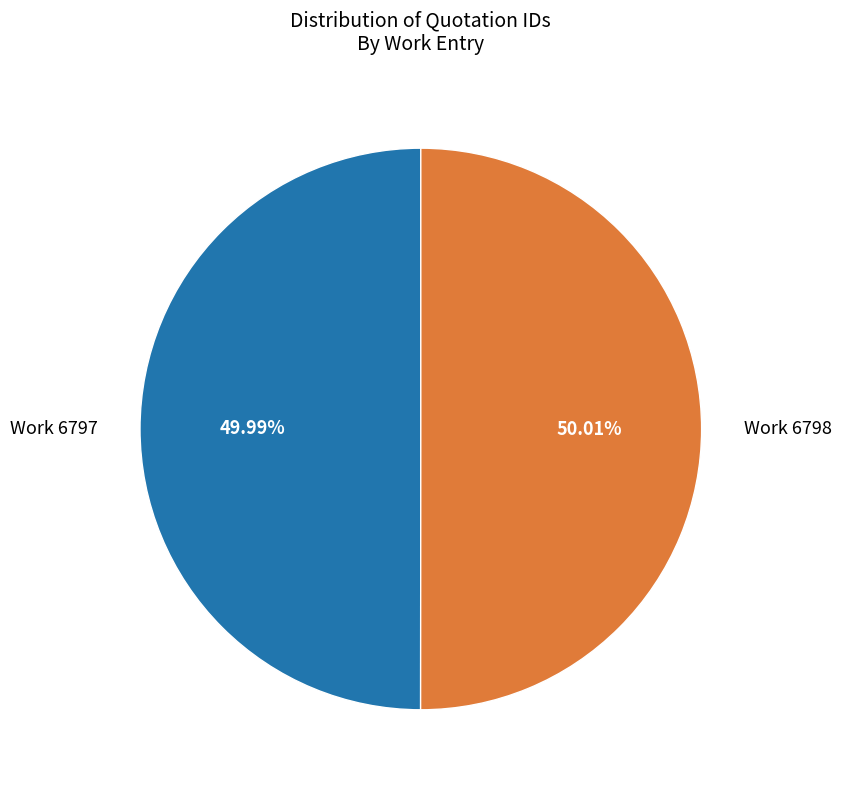

Is there a majority slice in this chart?

Yes